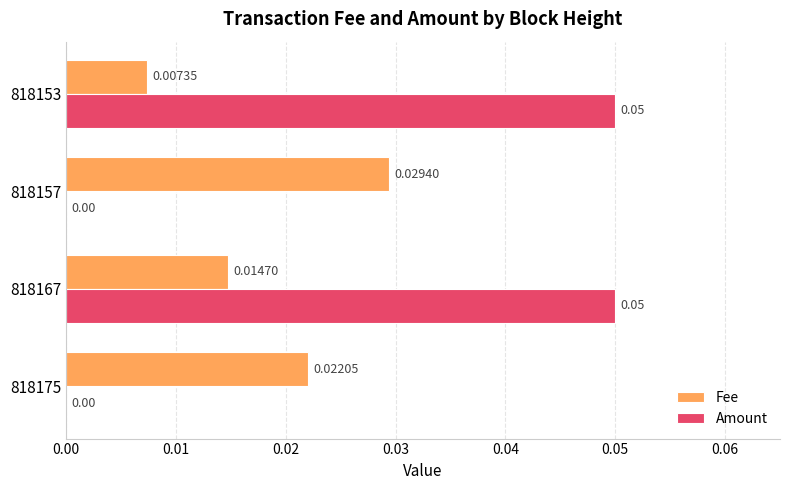

At which category is the sum across all series the highest?

818167